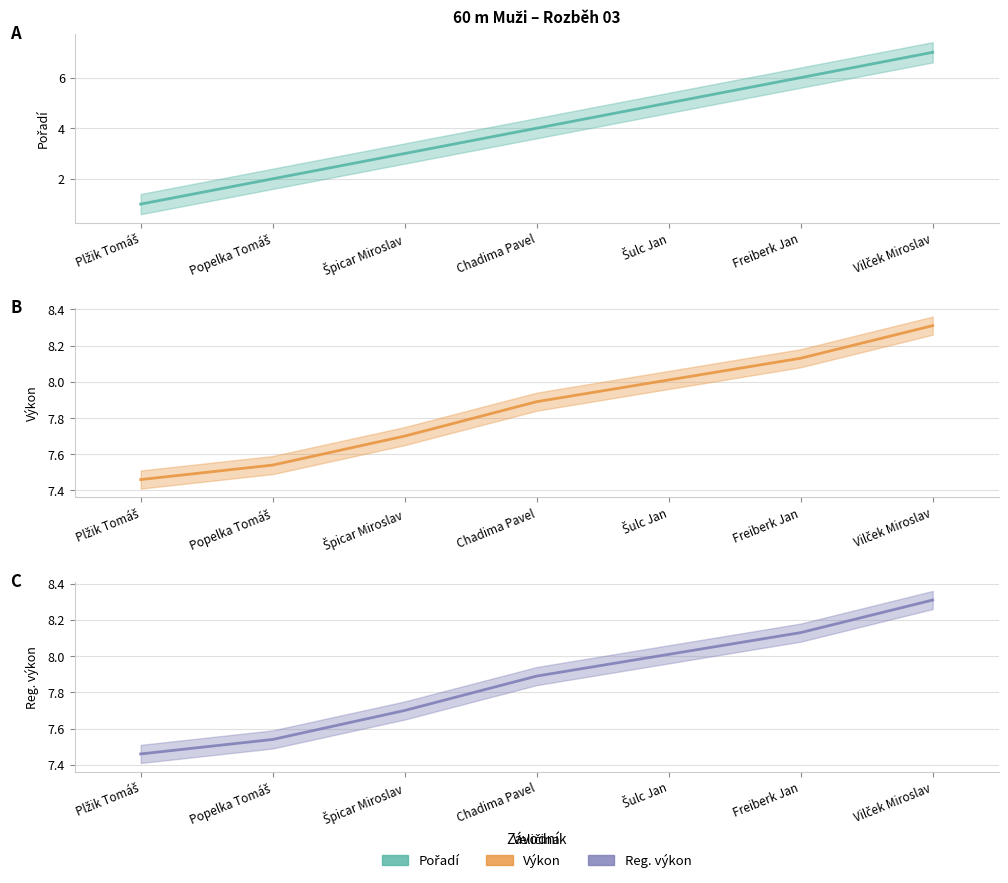

What is the label of the 3rd point from the left?

Špicar Miroslav